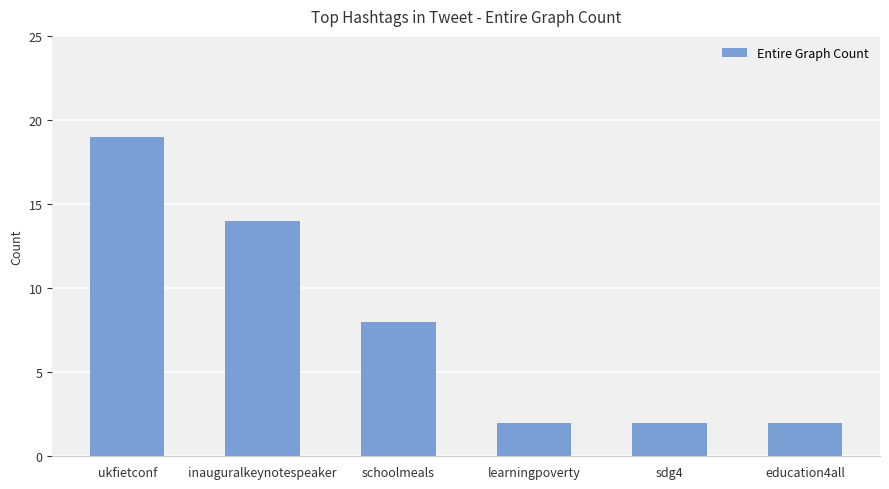

What is the value of the 6th bar from the left?

2